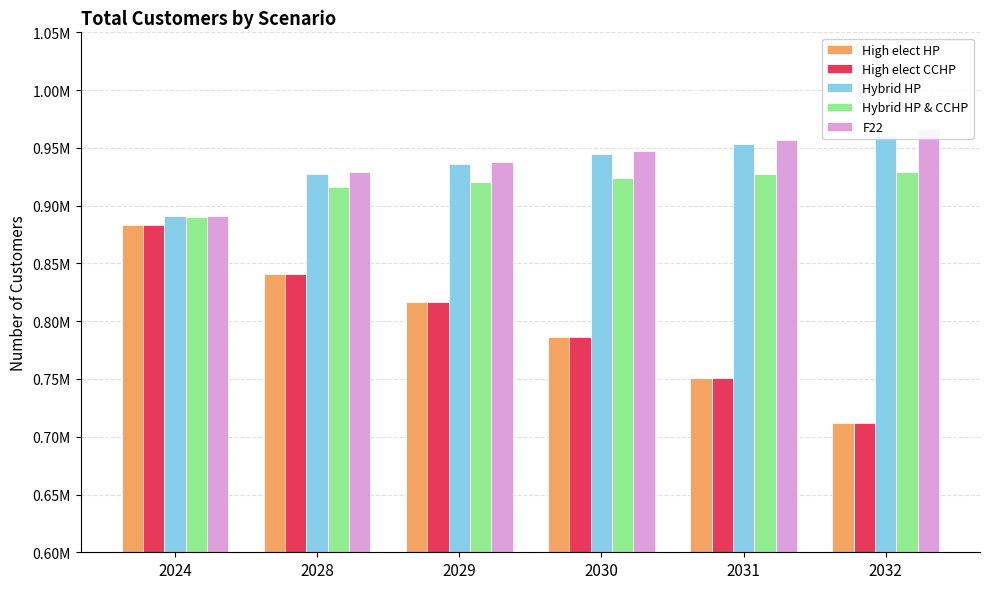

Reading left to right, transcribe all the data shown in this chart.

High elect HP: 2024=882959.7	2028=840846.7	2029=816287.4	2030=786064.6	2031=750957.2	2032=712032.2
High elect CCHP: 2024=882959.7	2028=840846.7	2029=816287.4	2030=786064.6	2031=750957.2	2032=712032.2
Hybrid HP: 2024=891300.8	2028=927250.9	2029=936004.0	2030=944560.4	2031=952939.9	2032=961142.8
Hybrid HP & CCHP: 2024=890202.3	2028=916178.5	2029=920641.5	2030=924210.0	2031=926993.5	2032=929131.8
F22: 2024=891392.7	2028=928704.8	2029=938133.5	2030=947532.8	2031=956925.7	2032=966298.9